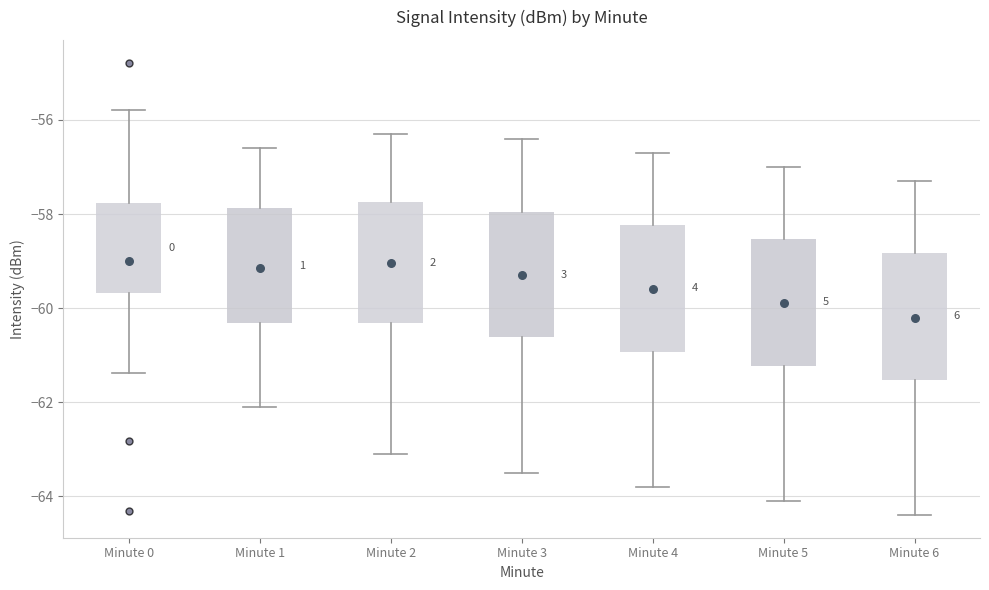

Where does the median line of the box for Minute 0 sit on the y-axis? The values are not printed on the chart, so give them approximately, as read against the axis.

-59.0